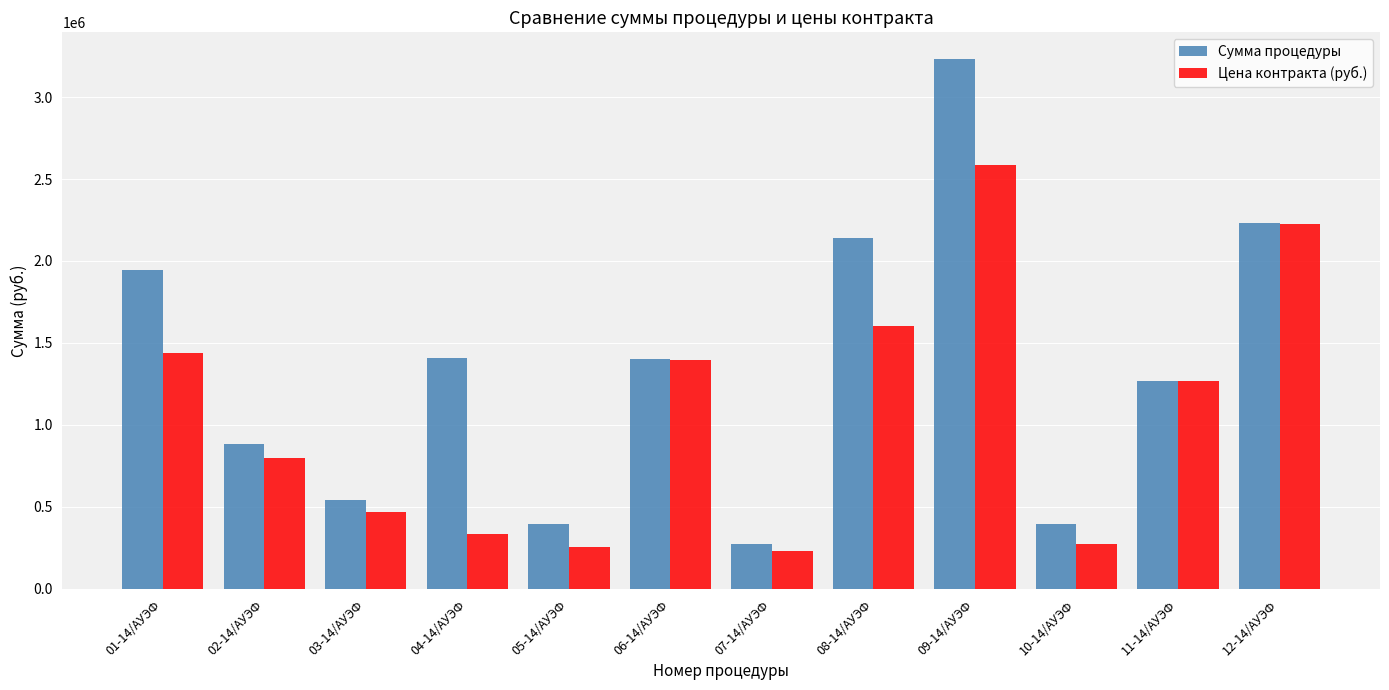

Is the value of Сумма процедуры at 11-14/АУЭФ greater than the value of Цена контракта (руб.) at 10-14/АУЭФ?

Yes